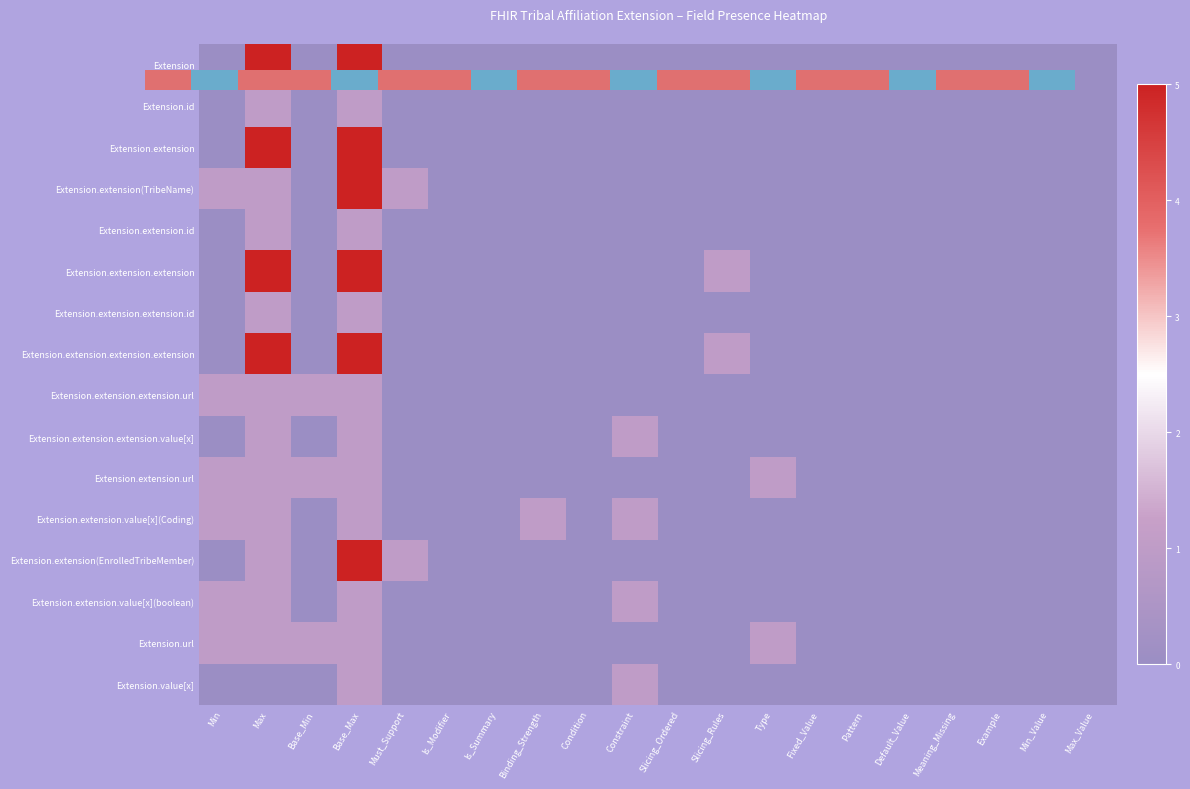

Is it true that Extension.extension(TribeName) equals 0 at Condition?

True